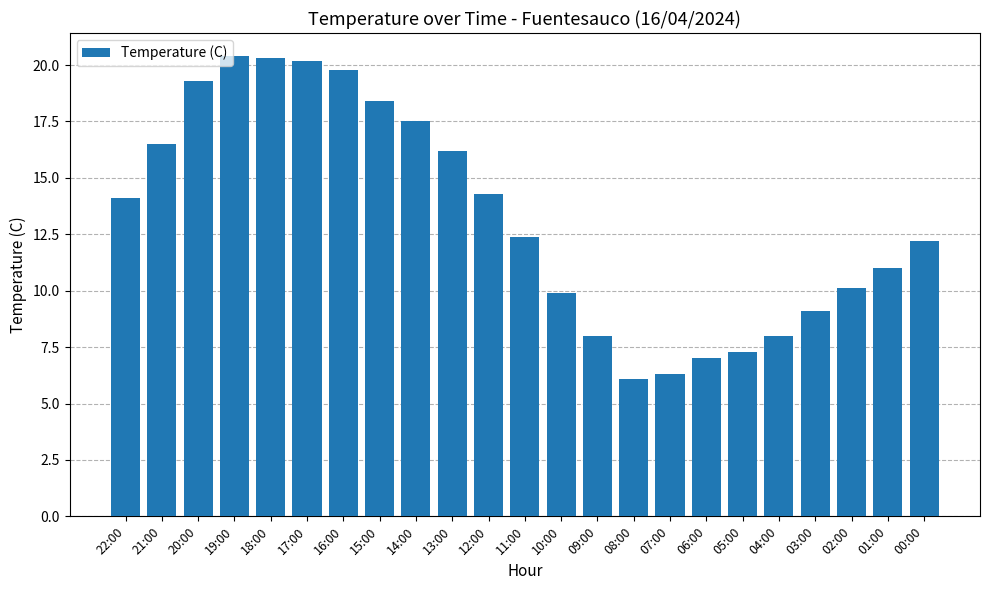

Reading left to right, list all the values displayed in this chart.

22:00=14.1	21:00=16.5	20:00=19.3	19:00=20.4	18:00=20.3	17:00=20.2	16:00=19.8	15:00=18.4	14:00=17.5	13:00=16.2	12:00=14.3	11:00=12.4	10:00=9.9	09:00=8.0	08:00=6.1	07:00=6.3	06:00=7.0	05:00=7.3	04:00=8.0	03:00=9.1	02:00=10.1	01:00=11.0	00:00=12.2